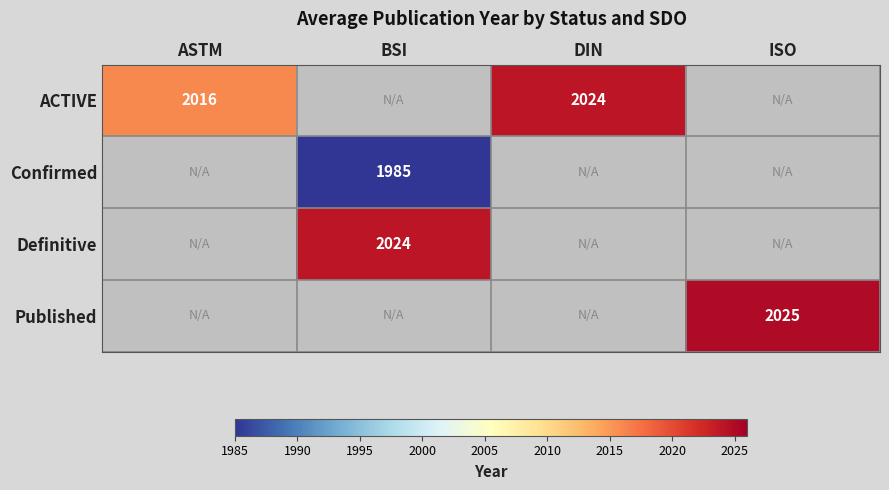

At which category does the chart reach its peak across all series?

ISO